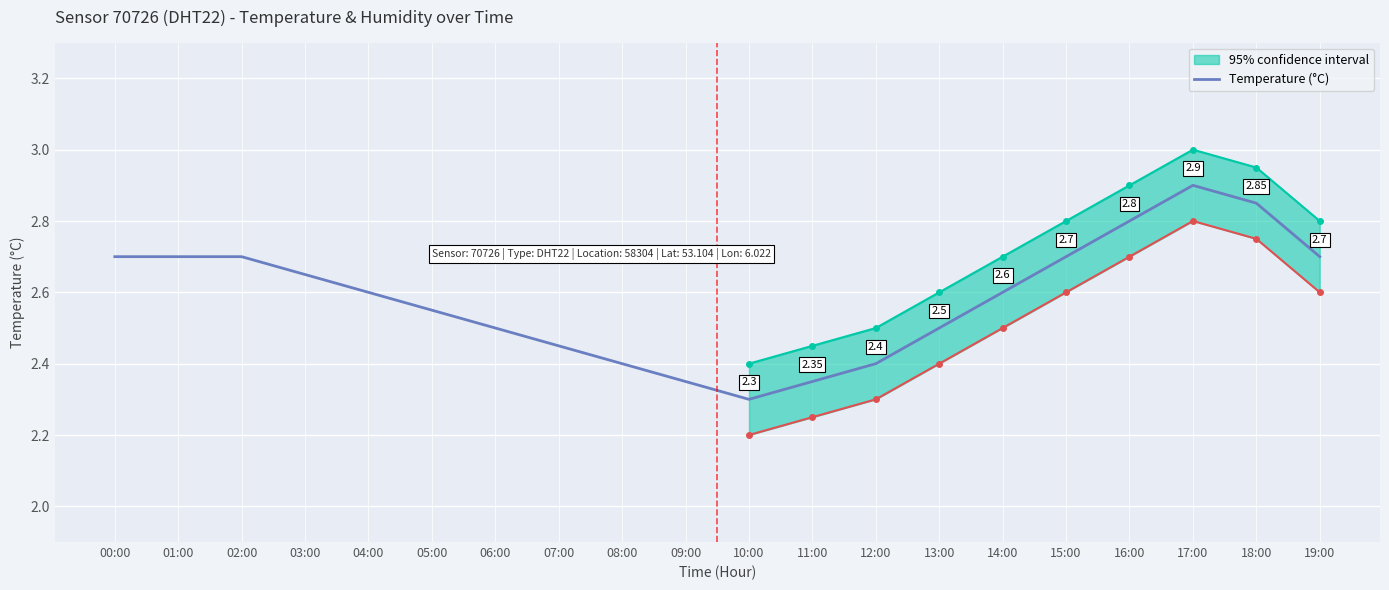

How many points are lower than both their immediate neighbors (excluding endpoints)?

1